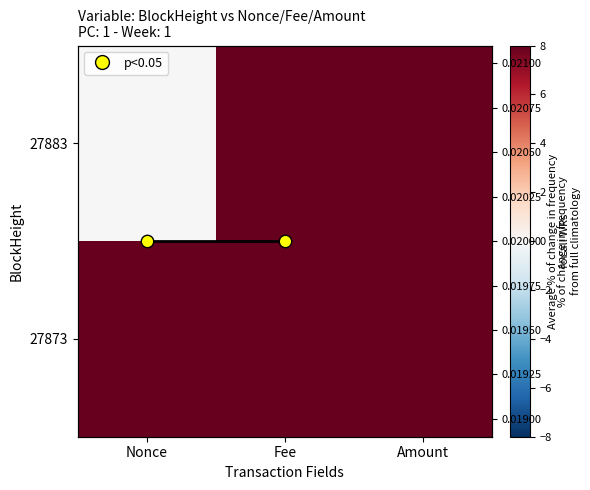

Which has a higher value, Amount or Fee?

Fee